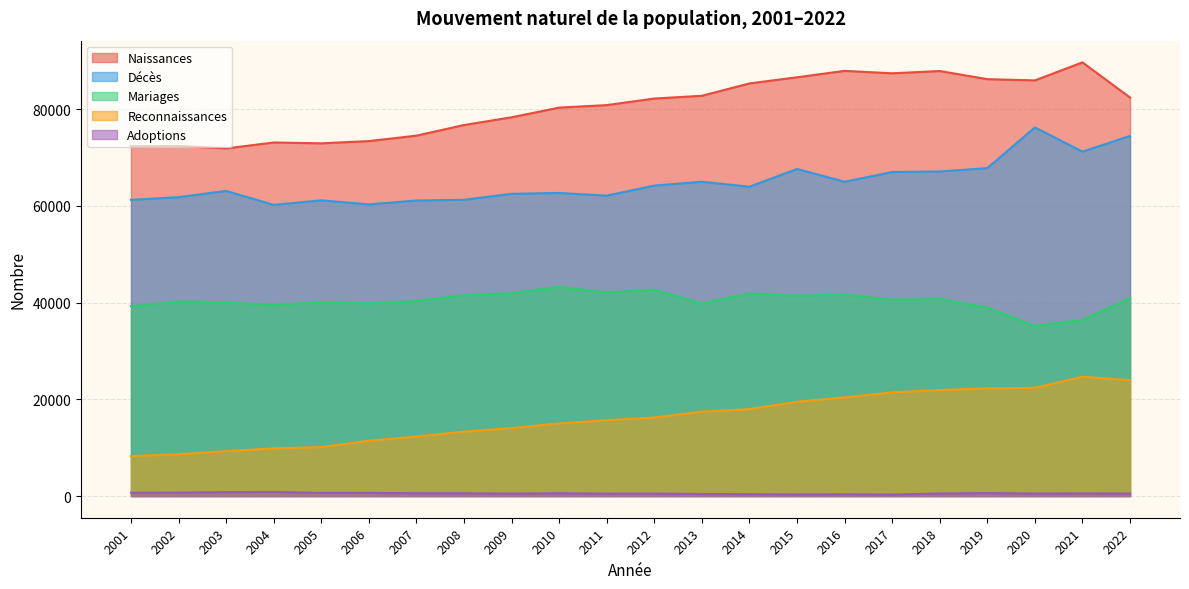

What is the difference between the maximum and second lowest values in the Décès series?

15912